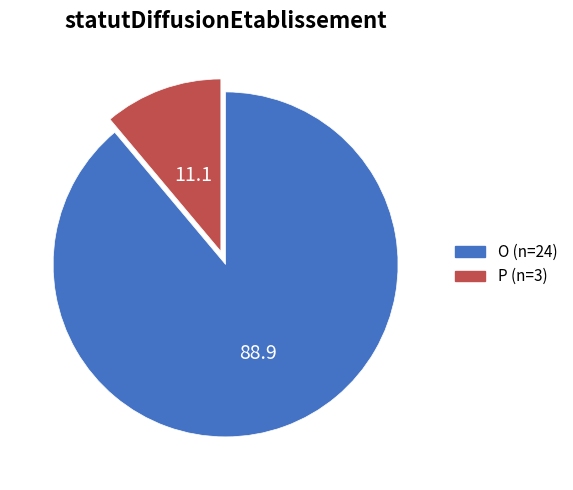

Count the number of slices in the pie.

2